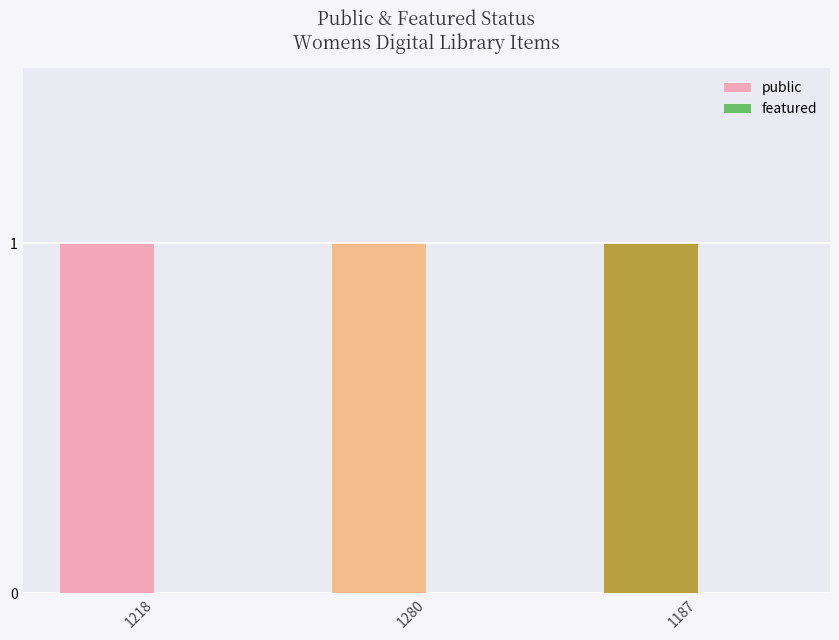

List the series in order of their overall mean, highest first.

public, featured